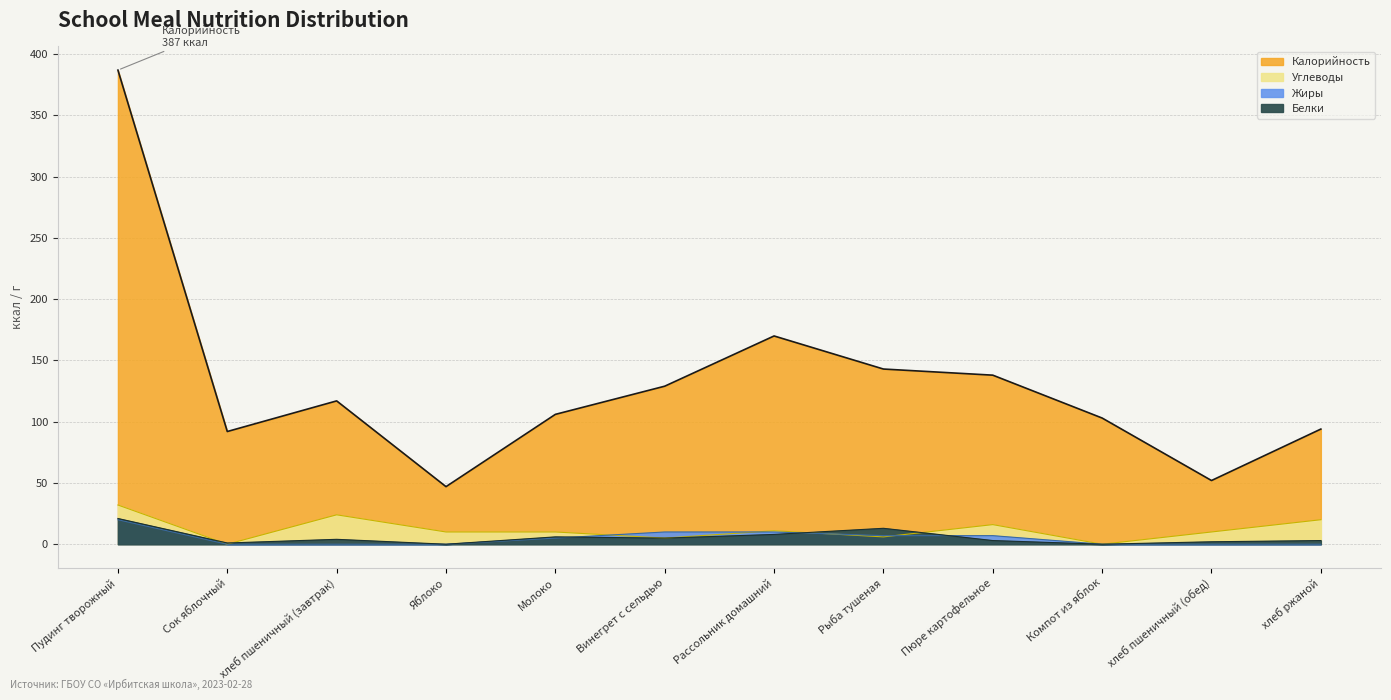

Where is Белки nearest to the value 10?

Рассольник домашний